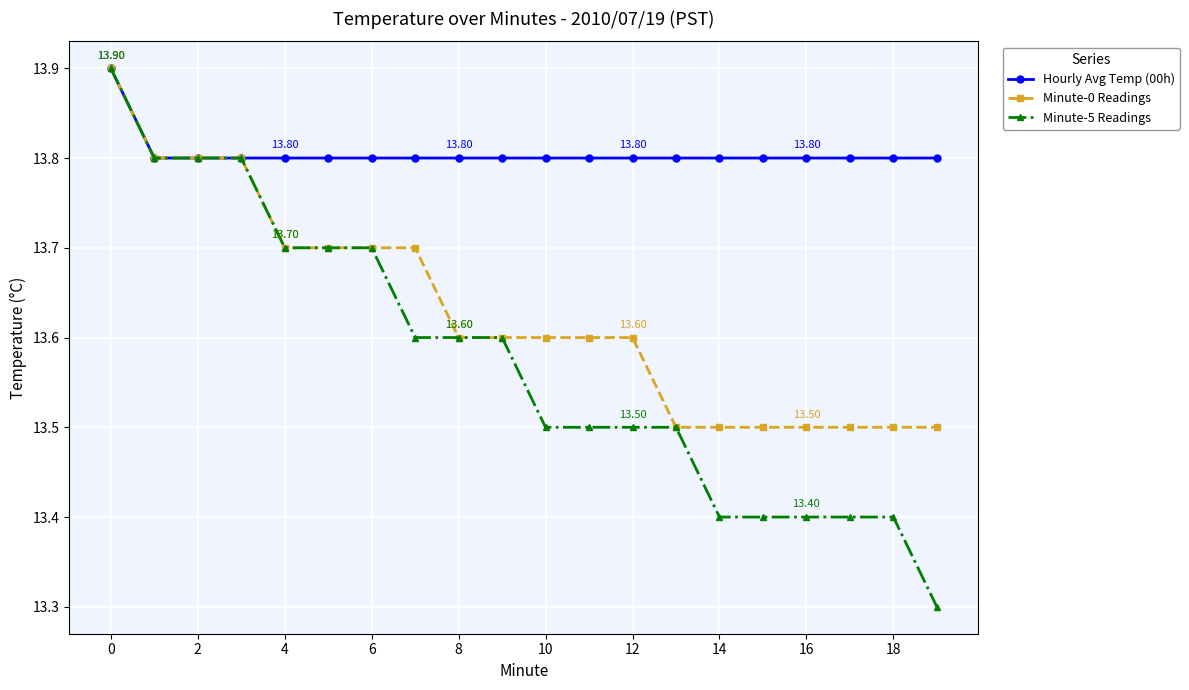

Which series has the widest spread of values?

Minute-5 Readings